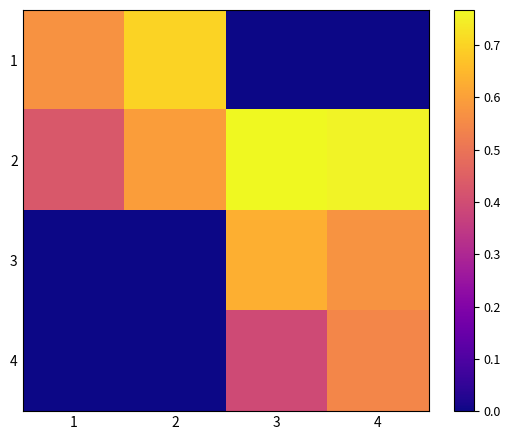

List the series in order of their peak value, highest first.

2, 1, 3, 4